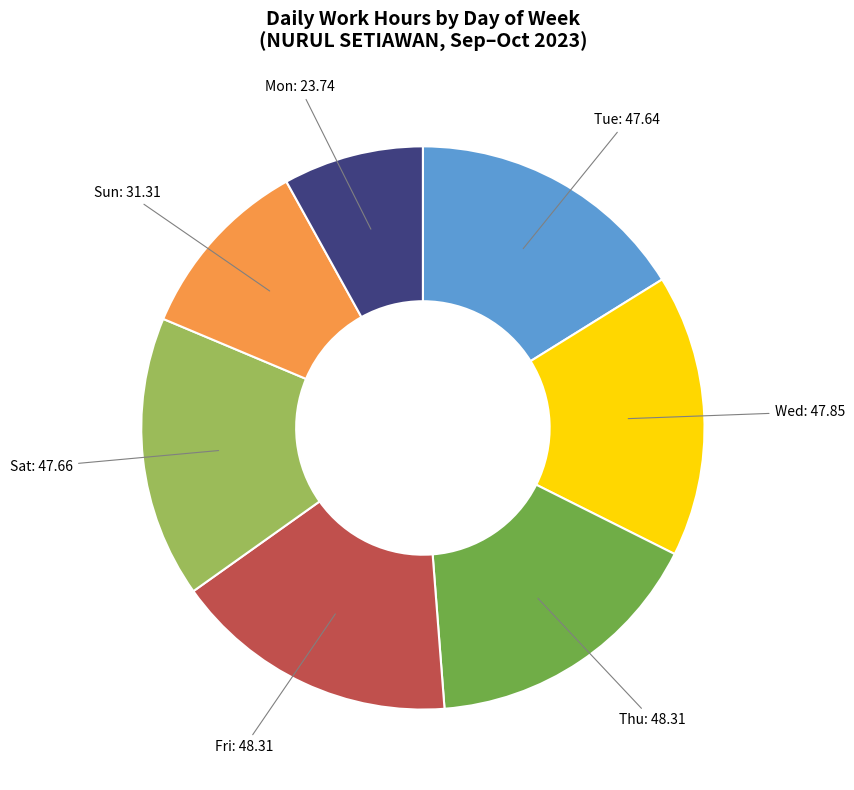

Do Wed and Sat together represent more than half of the pie?

No